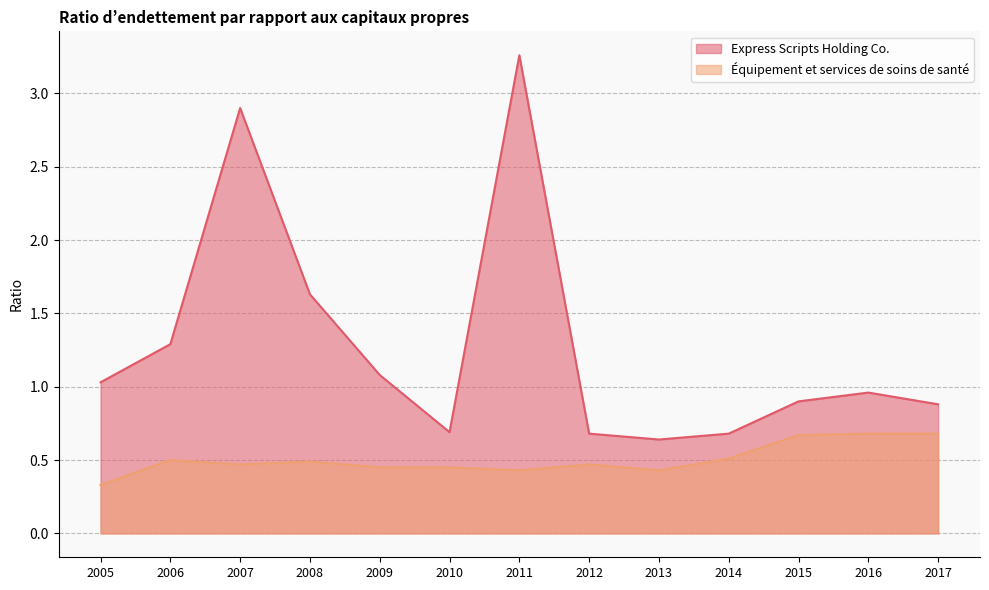

What is the difference between the maximum and minimum values in the Équipement et services de soins de santé series?

0.4